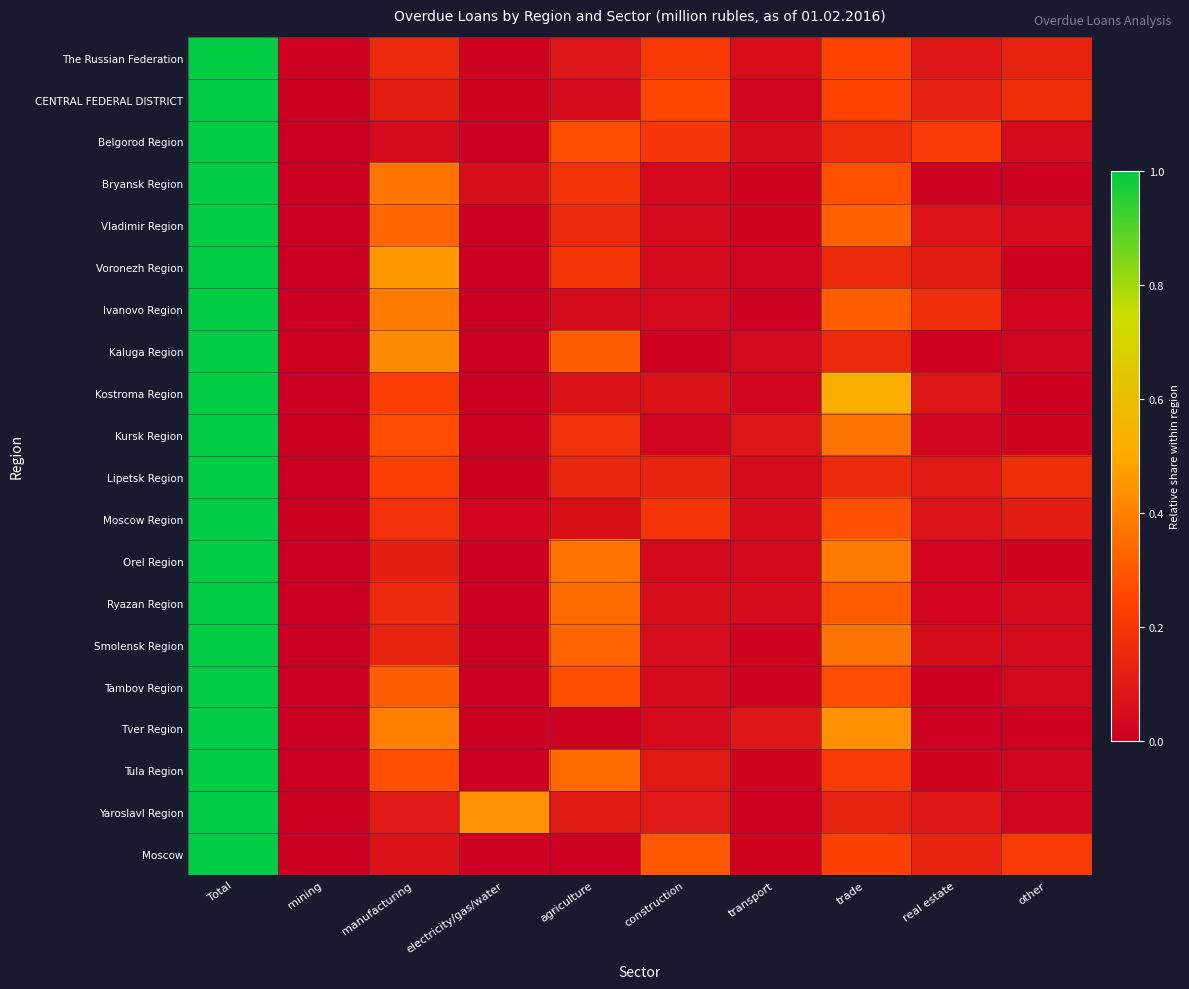

Between mining and trade, which series saw the biggest shift?

Kostroma Region